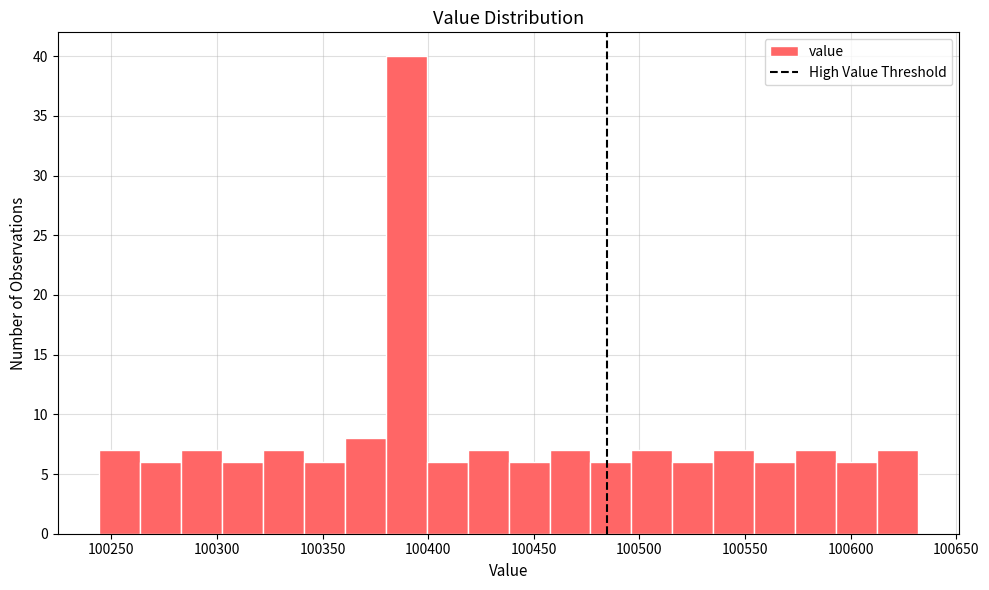

Read against the x-axis, roughly where is the centre of the tallest bar?

100390